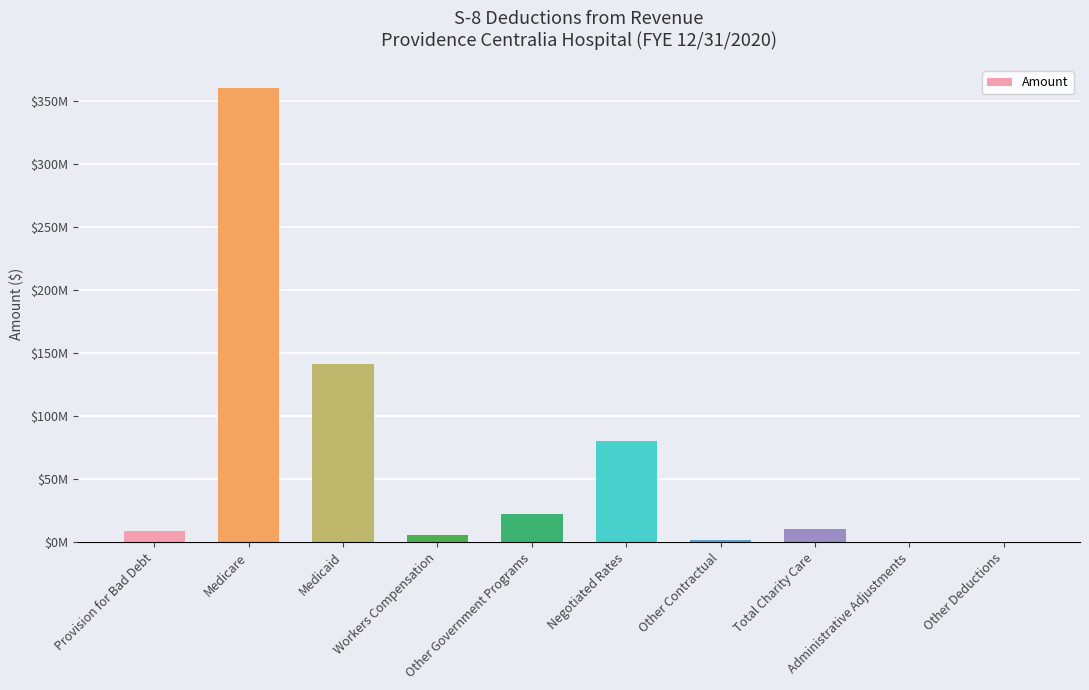

The value at Administrative Adjustments is 222280090.0. True or false?

False